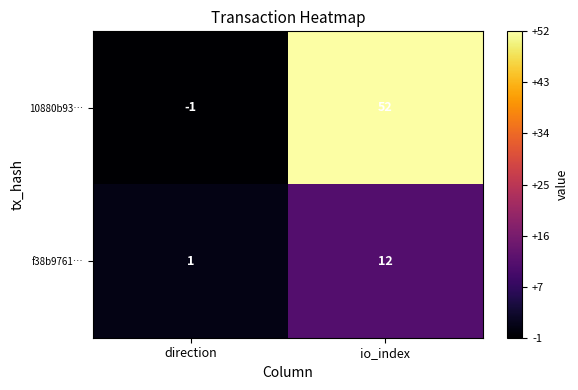

Between direction and io_index, which series saw the biggest shift?

10880b93…